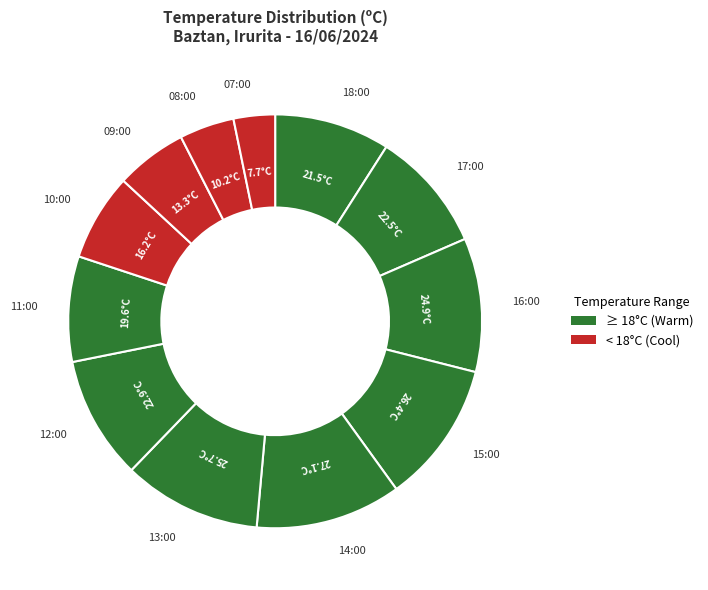

How many slices are in this pie chart?

12